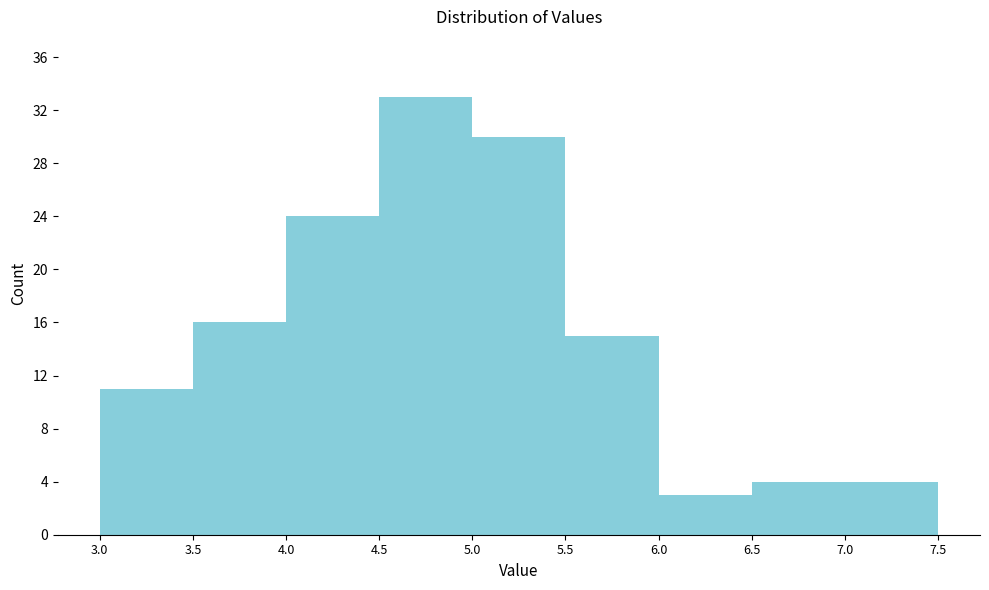

What is the height of the bar covering 3.0 to 3.5 on the x-axis? The values are not printed on the chart, so give them approximately, as read against the axis.

11